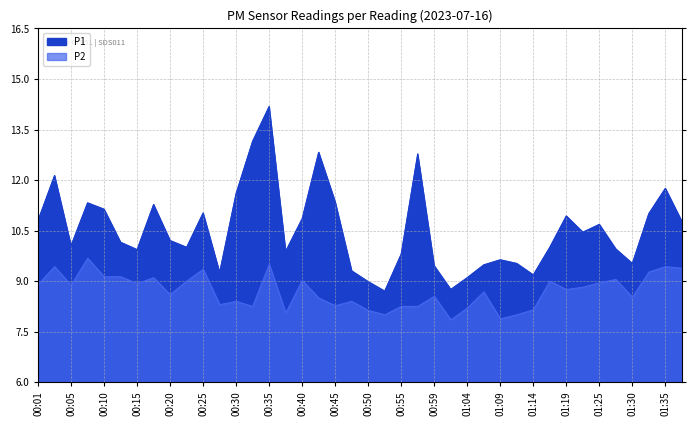

True or false: P2 has a value of 9.7 at 00:08.

True